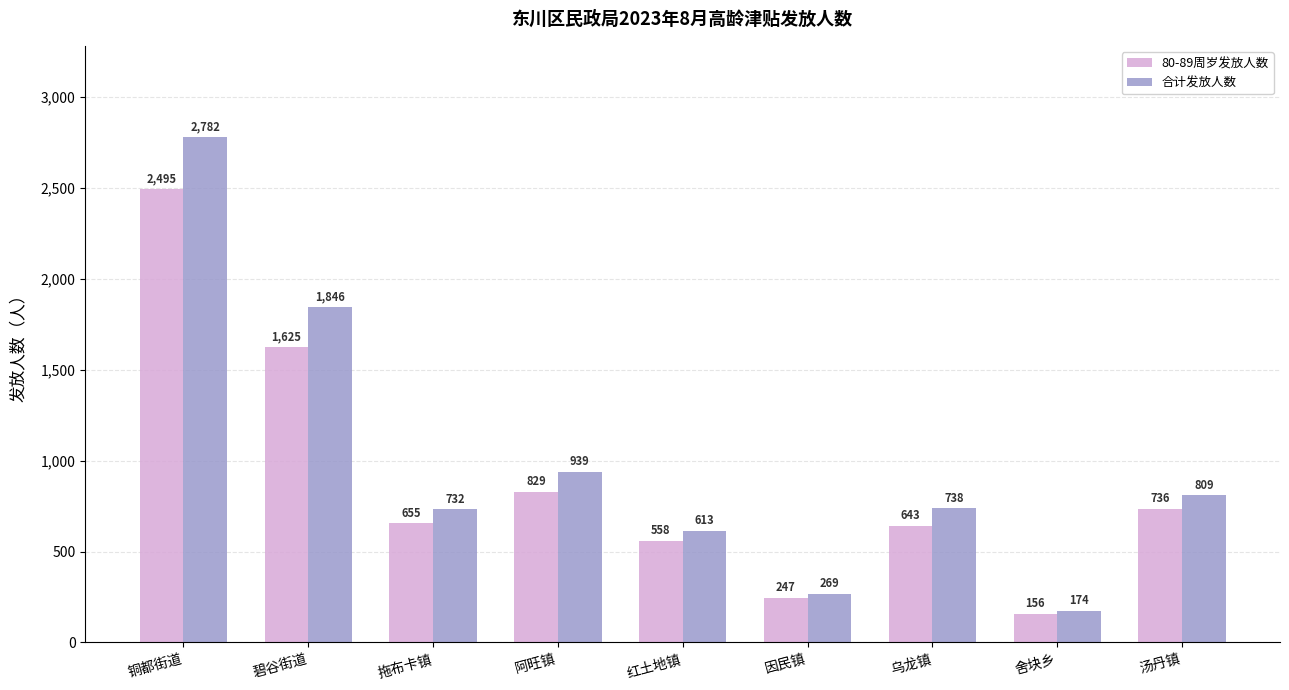

What is the highest value of the 合计发放人数 series?

2782